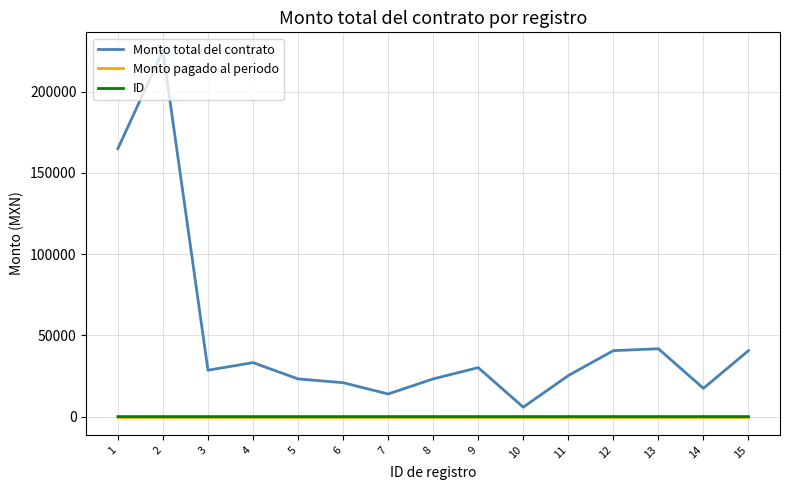

Does the chart have visible grid lines?

Yes